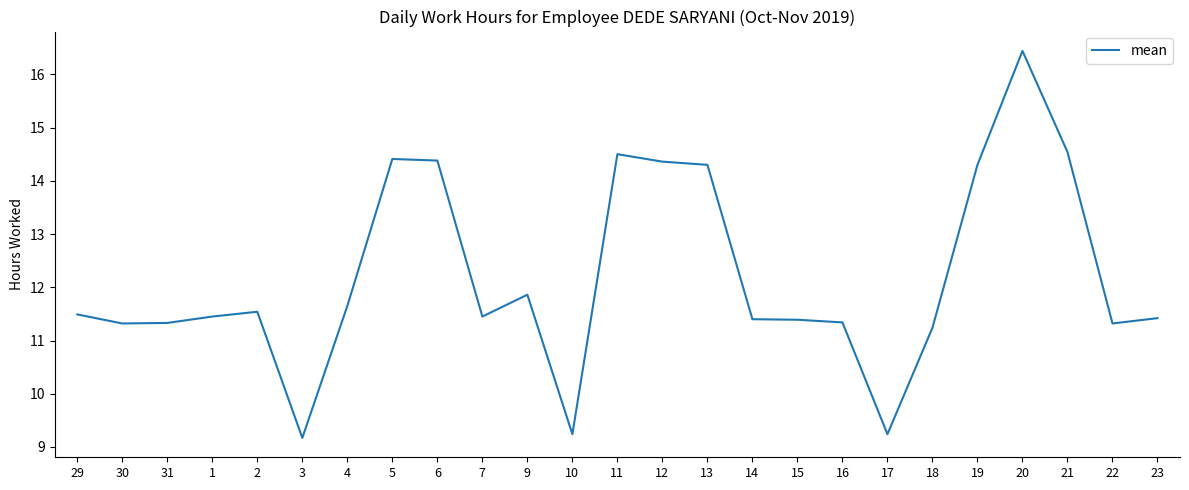

What is the greatest value displayed?

16.4